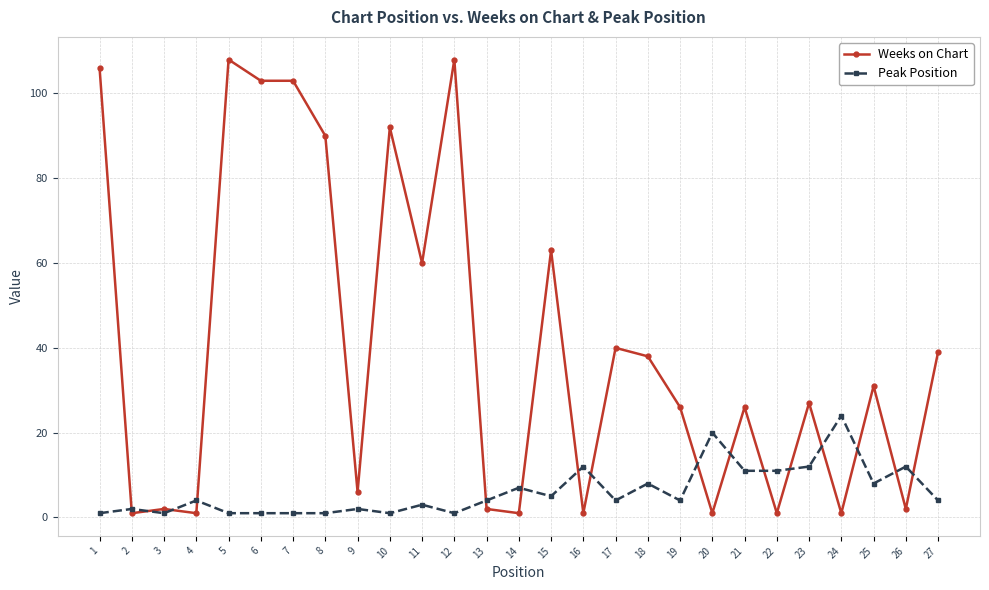

The Peak Position series shows 3 at 25. True or false?

False